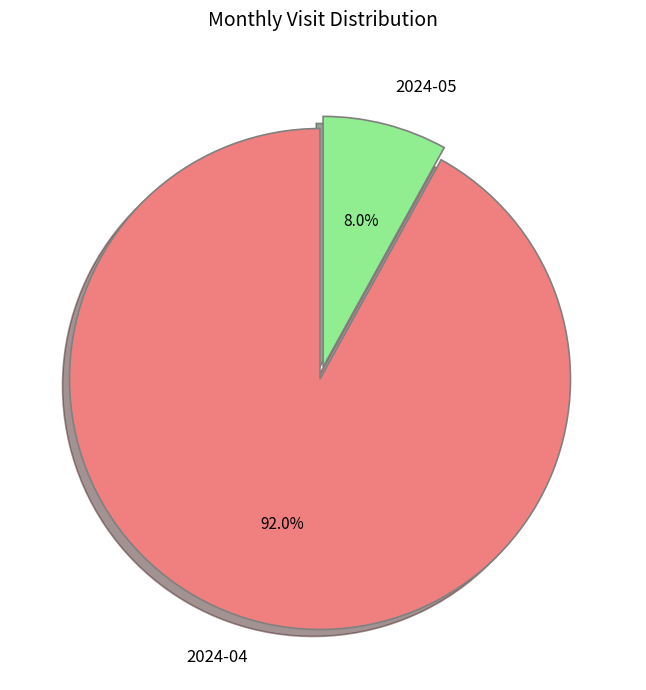

Rank the categories by value from lowest to highest.

2024-05, 2024-04